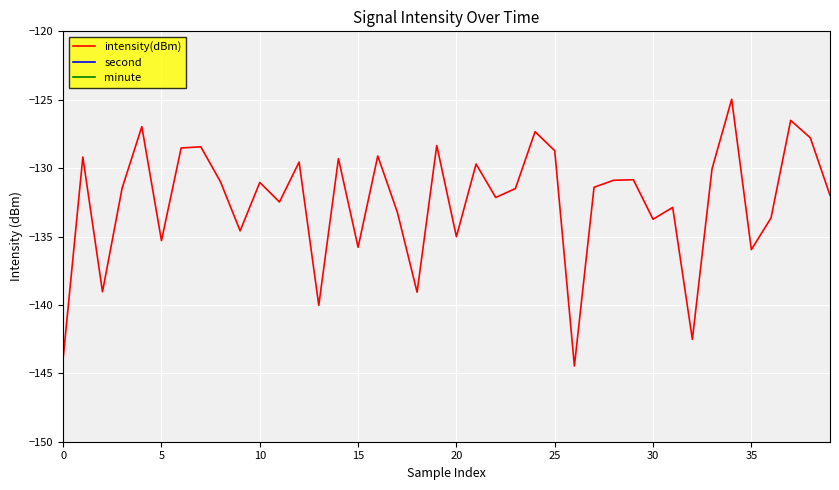

Is it true that intensity(dBm) equals -128.7 at 25?

True